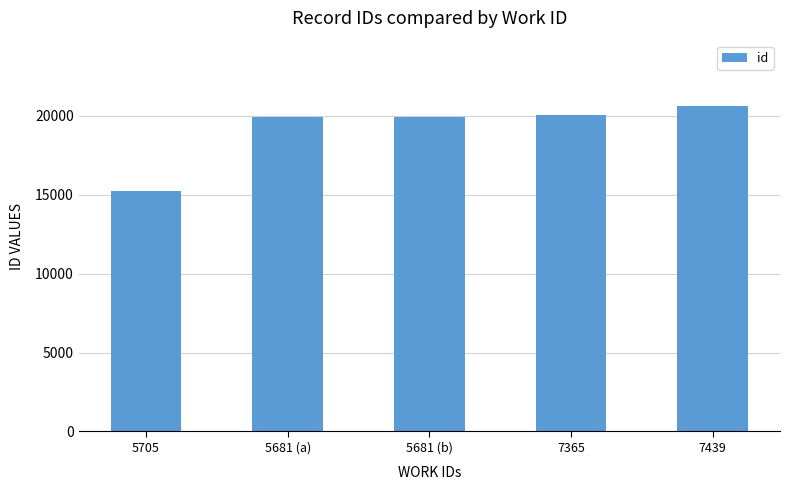

What is the label of the 5th bar from the left?

7439